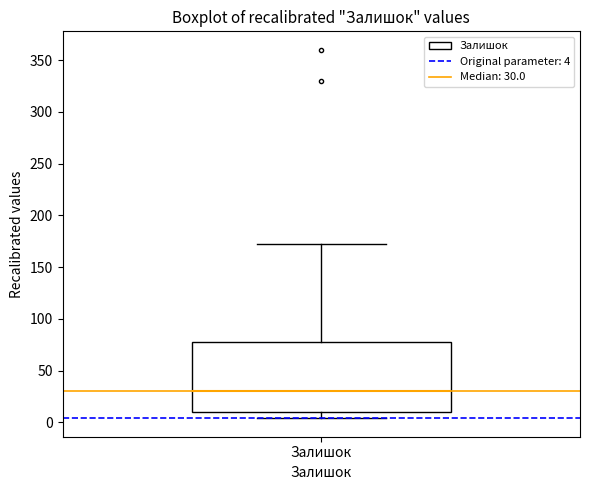

Where does the lower whisker of the box for Залишок end on the y-axis? The values are not printed on the chart, so give them approximately, as read against the axis.

5